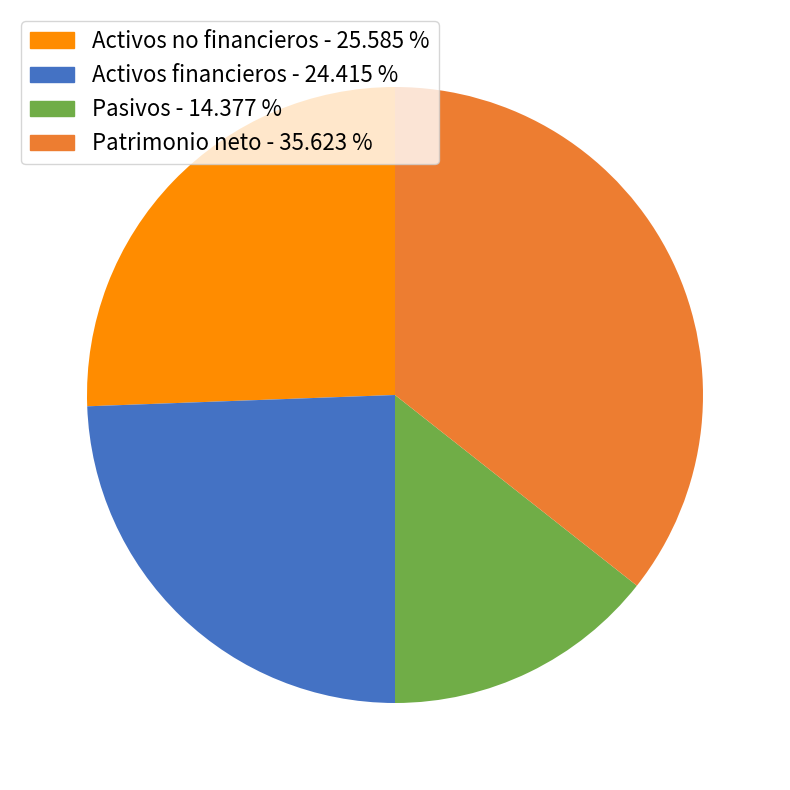

Does Patrimonio neto - 35.623 % account for over 50% of the chart?

No